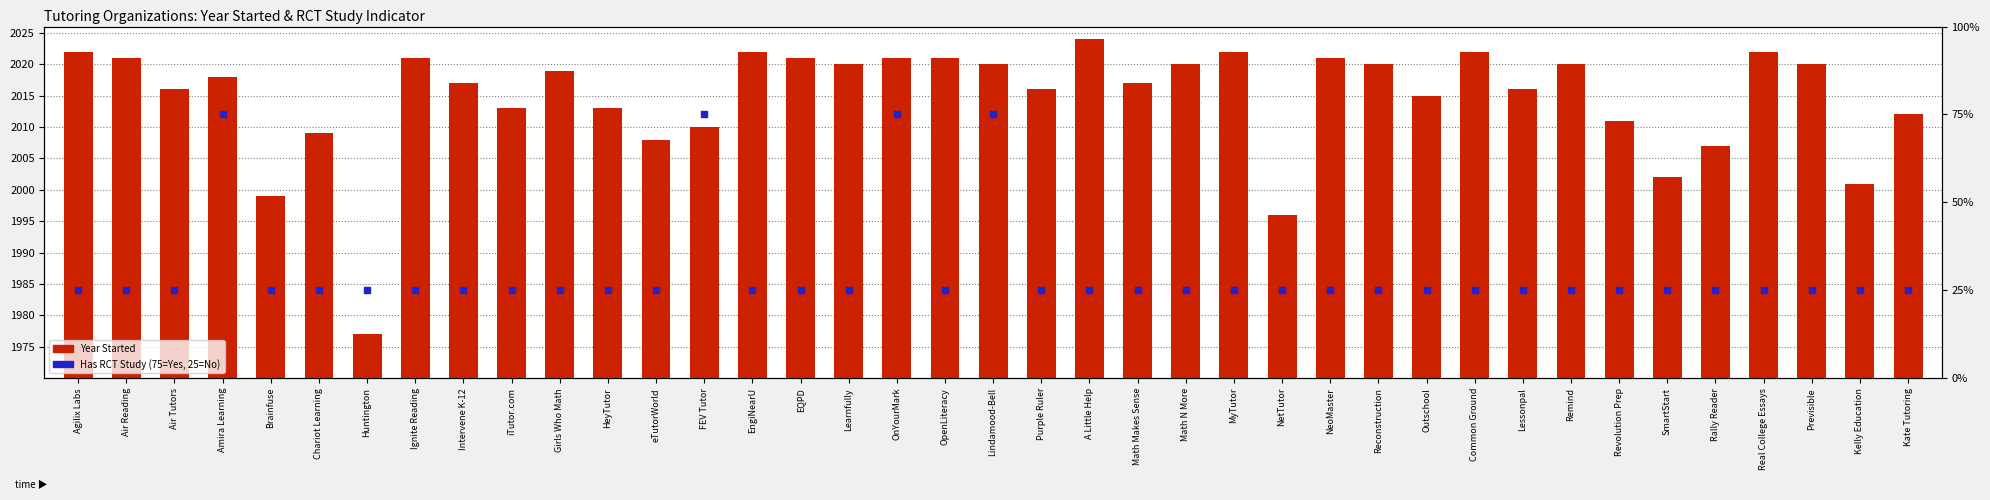

Which series contains the lowest Y value?

Has RCT Study